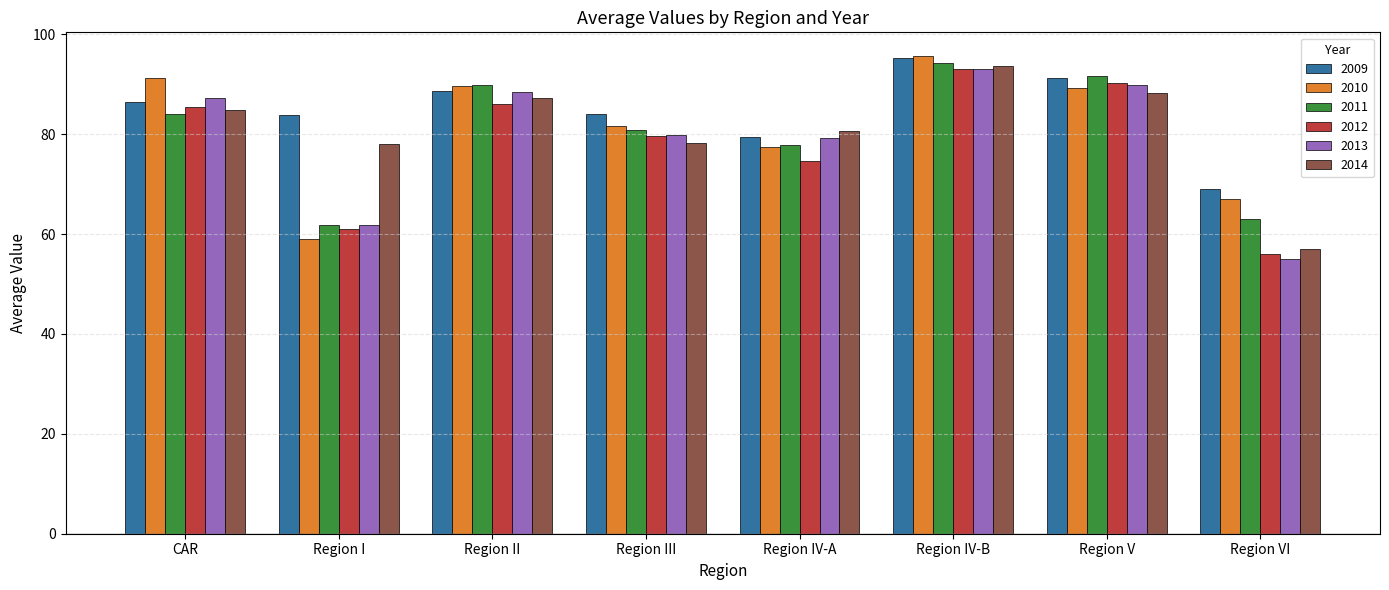

What is the lowest value of the 2012 series?

56.0